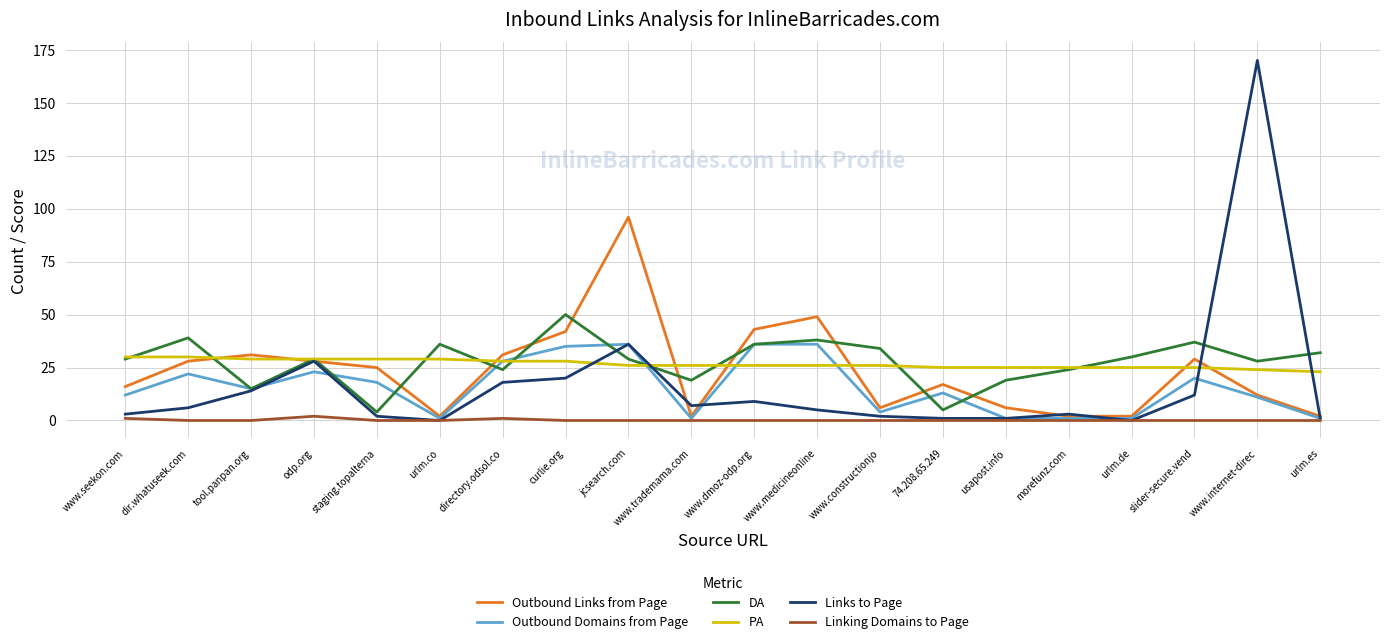

What is the difference between the maximum and minimum values in the Links to Page series?

170